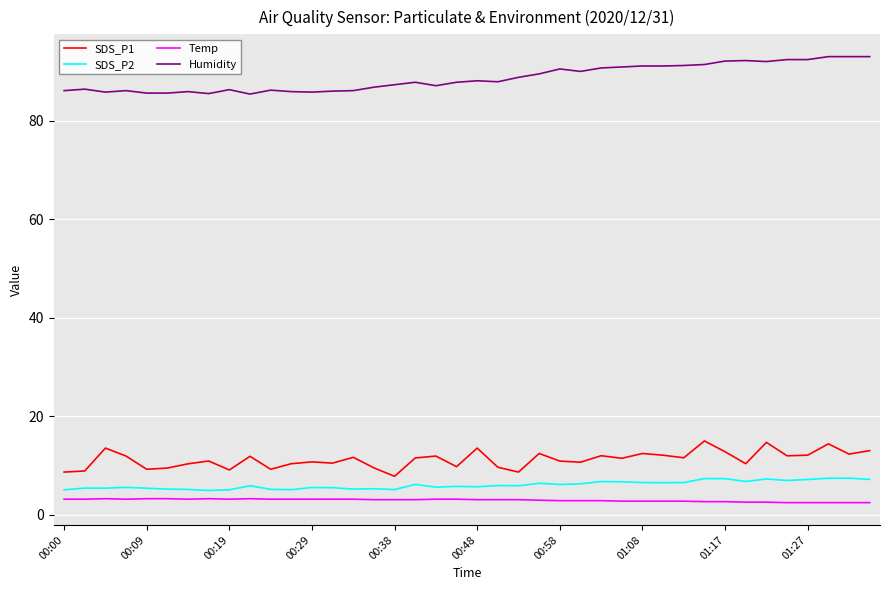

What are all the series names shown in the legend?

SDS_P1, SDS_P2, Temp, Humidity